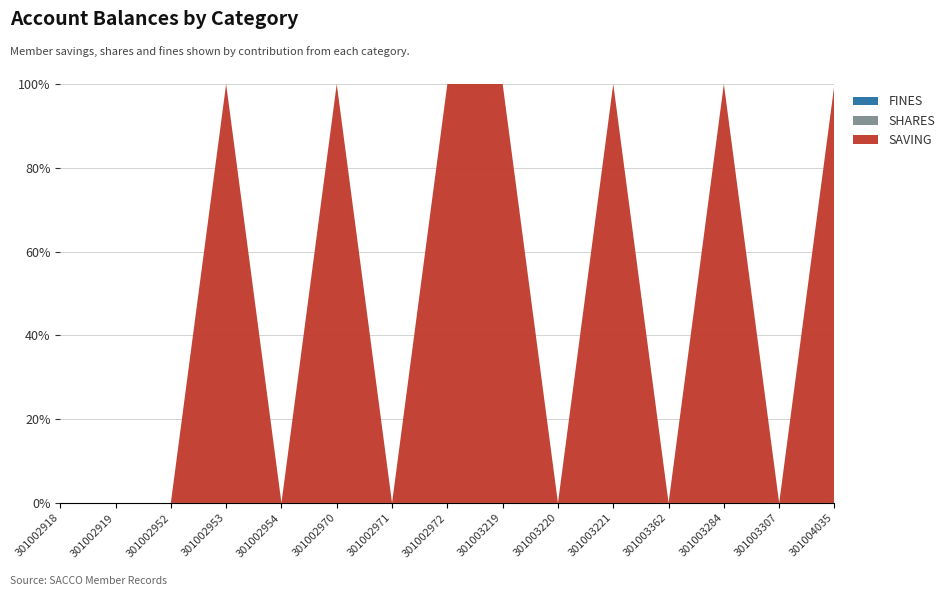

Reading left to right, transcribe all the data shown in this chart.

SAVING: 0	0	0	2000	0	2000	0	2000	2000	0	2000	0	6000	0	4000
SHARES: 0	0	0	0	0	0	0	0	0	0	0	0	0	0	0
FINES: 0	0	0	0	0	0	0	0	0	0	0	0	0	0	0